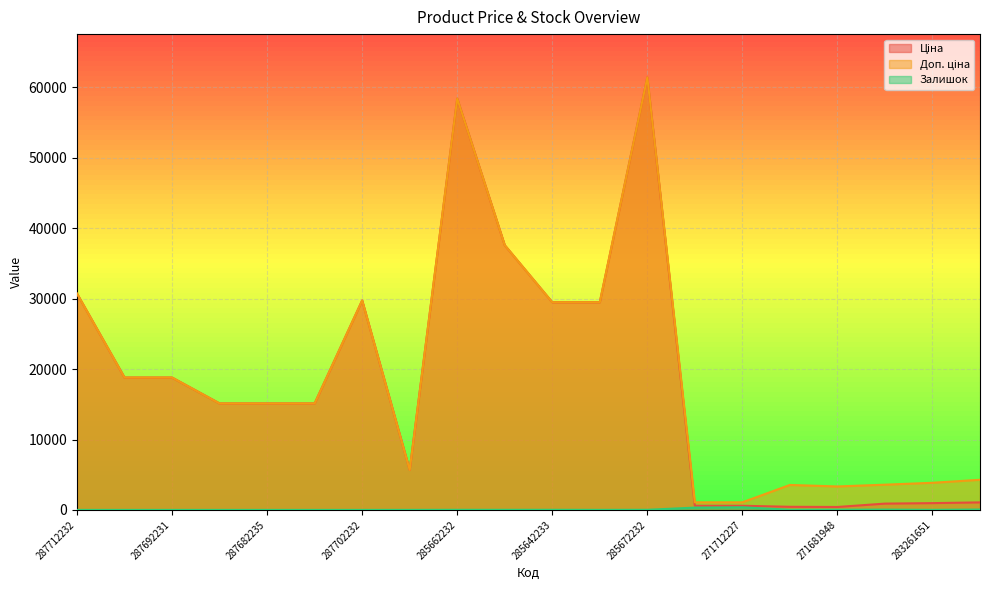

What is the label of the 10th point from the left?

285652233